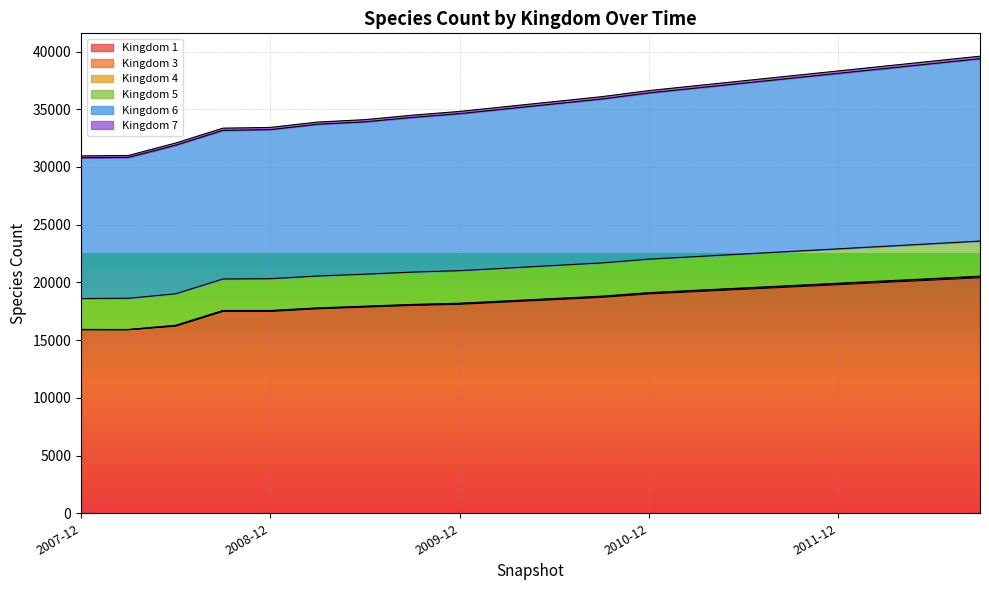

Reading right to left, extract all data points from this chart.

1: 2012-10=20400	2012-06=20200	2012-04=20000	2011-12=19800	2011-10=19600	2011-06=19400	2011-04=19200	2010-12=19000	2010-10=18700	2010-06=18500	2010-04=18300	2009-12=18100	2009-09=18000	2009-06=17853	2009-04=17707	2008-12=17480	2008-10=17479	2008-06=16200	2008-04=15889	2007-12=15892
5: 2012-10=39382	2012-06=38956	2012-04=38533	2011-12=38109	2011-10=37685	2011-06=37262	2011-04=36839	2010-12=36415	2010-10=35889	2010-06=35466	2010-04=35042	2009-12=34618	2009-09=34295	2009-06=33912	2009-04=33702	2008-12=33237	2008-10=33174	2008-06=31887	2008-04=30832	2007-12=30795
6: 2012-10=39598	2012-06=39170	2012-04=38745	2011-12=38319	2011-10=37893	2011-06=37468	2011-04=37043	2010-12=36617	2010-10=36089	2010-06=35664	2010-04=35238	2009-12=34812	2009-09=34487	2009-06=34101	2009-04=33891	2008-12=33426	2008-10=33363	2008-06=32076	2008-04=30997	2007-12=30960